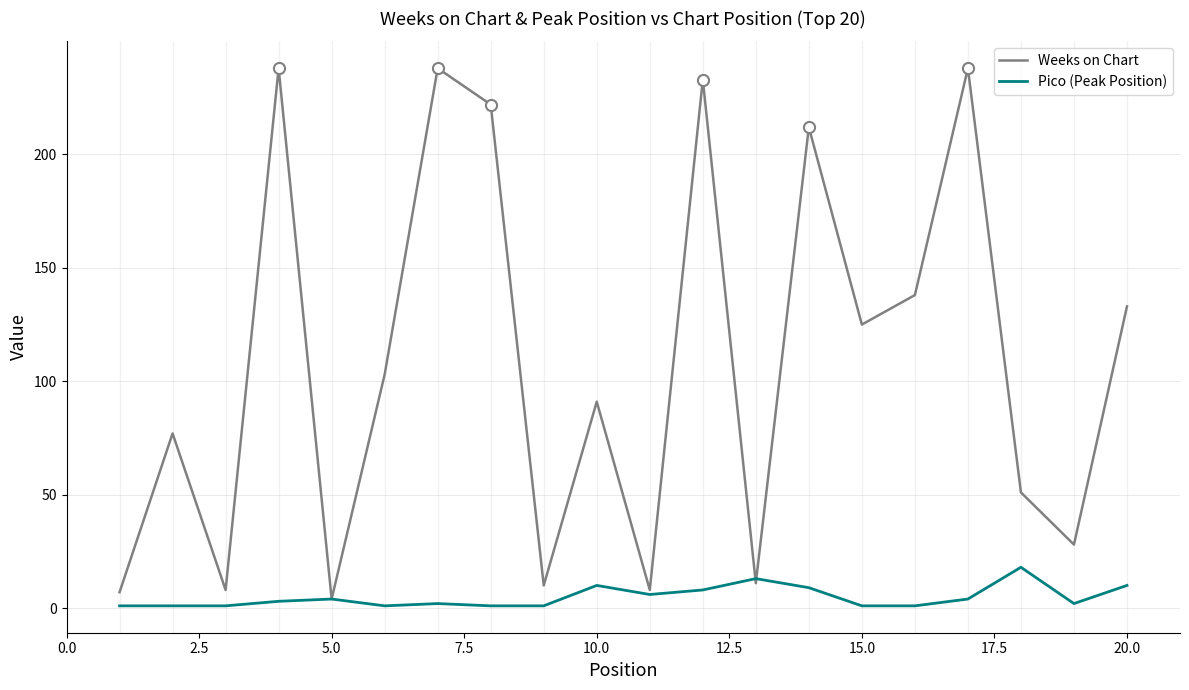

List the series in order of their overall mean, highest first.

Weeks on Chart, Pico (Peak Position)